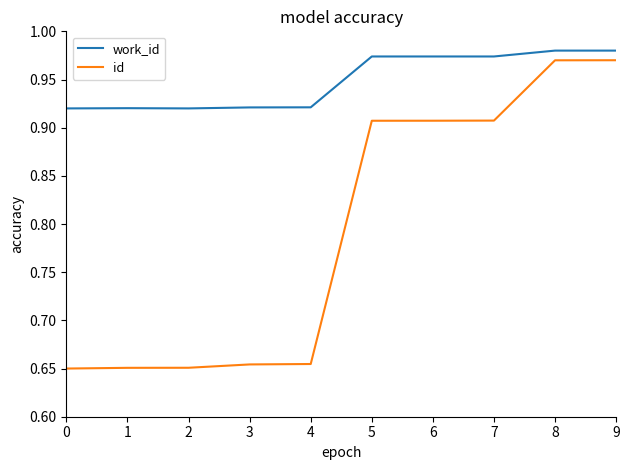

Does the chart display data point markers on the line(s)?

No